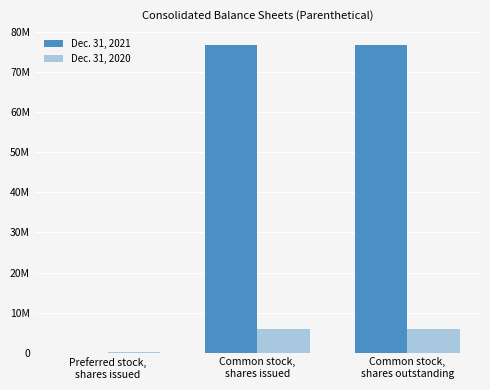

Is it true that Dec. 31, 2021 equals 23732895 at Common stock,
shares issued?

False